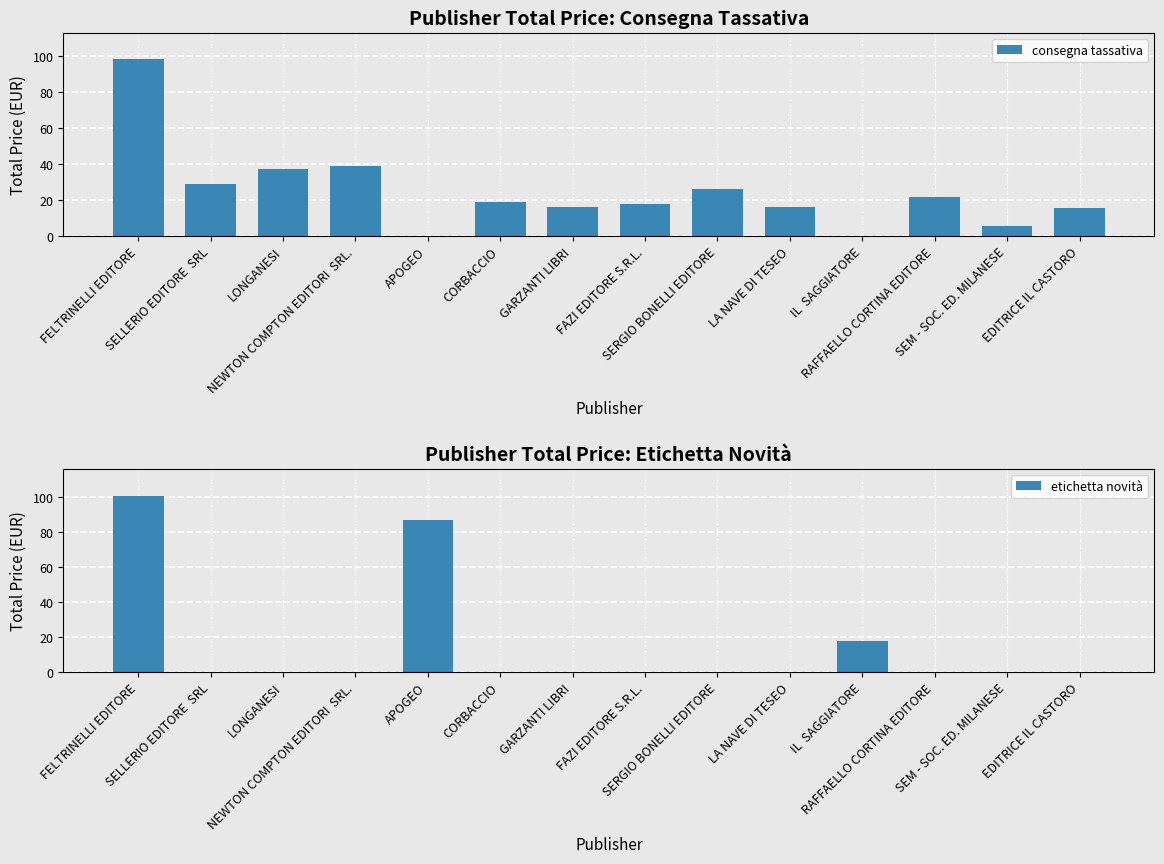

How many values in consegna tassativa are above zero?

12